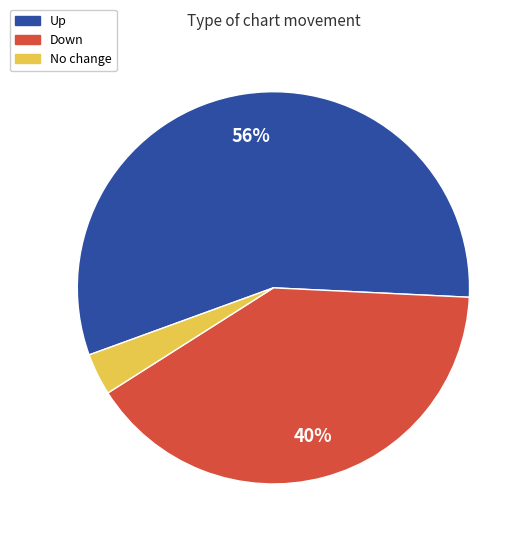

To the nearest percent, what is the average slice percentage?

33%